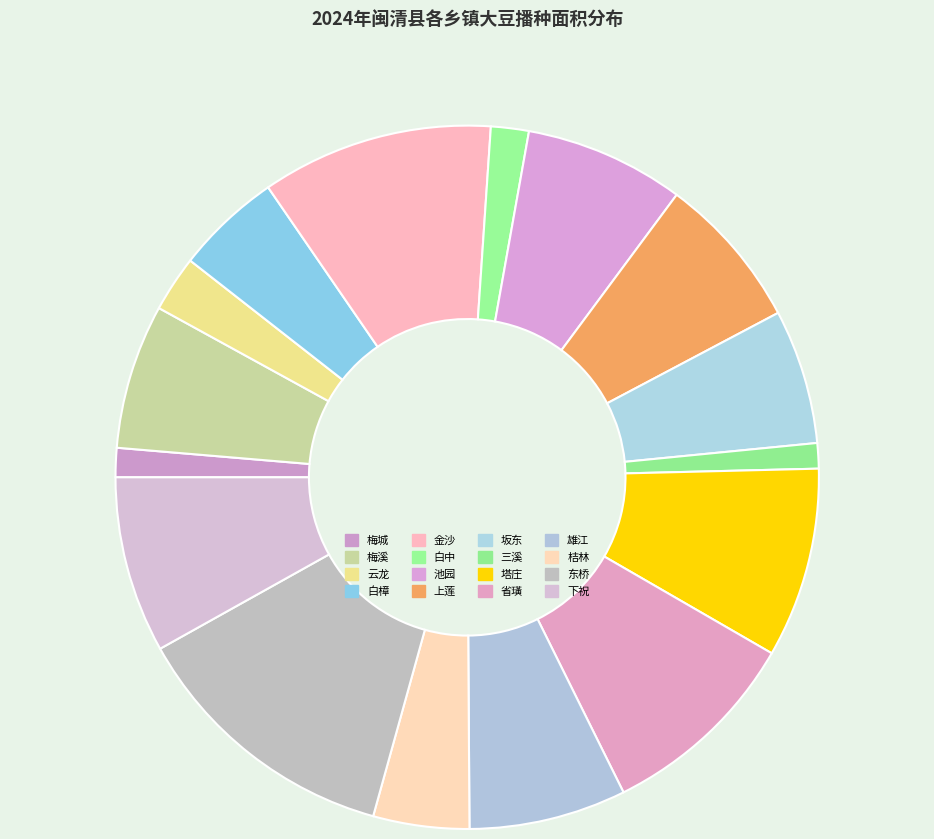

Rank the categories by value from lowest to highest.

三溪, 梅城, 白中, 云龙, 桔林, 白樟, 坂东, 梅溪, 上莲, 雄江, 池园, 下祝, 塔庄, 省璜, 金沙, 东桥